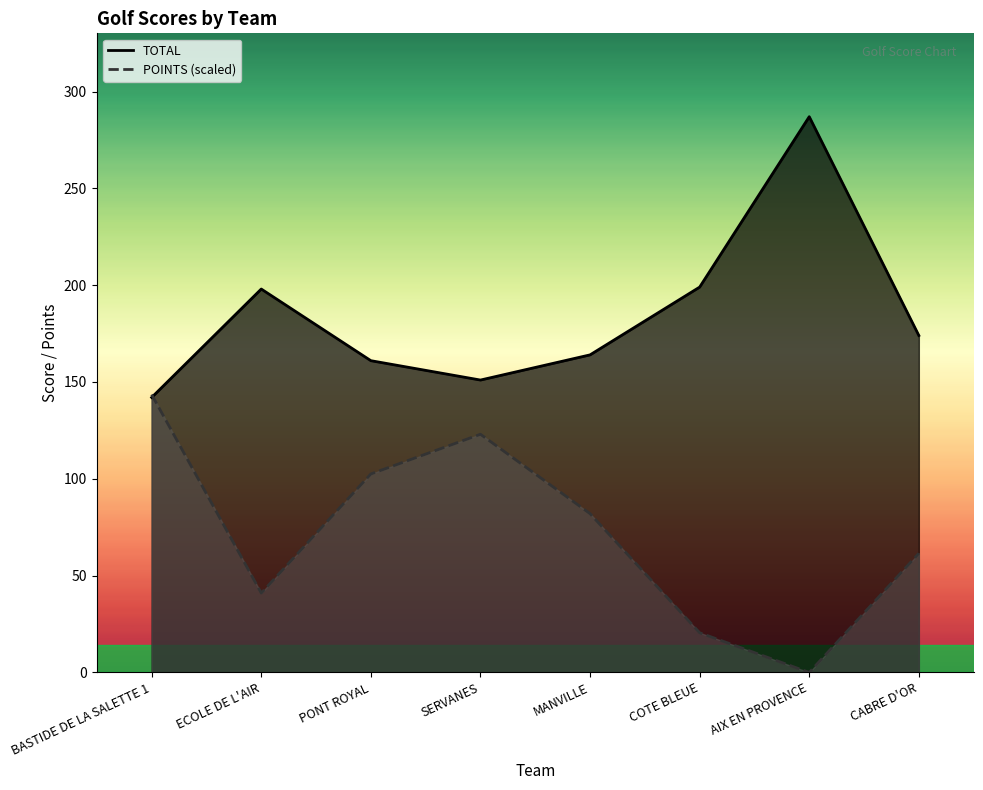

Where does the POINTS series first go above 82?

BASTIDE DE LA SALETTE 1